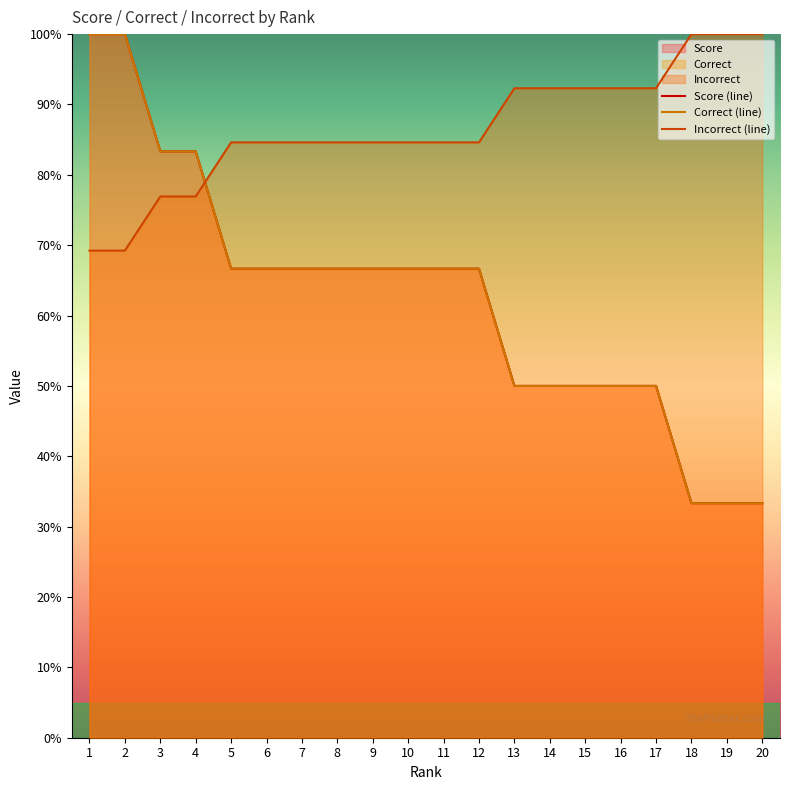

Rank the series by their maximum value, from highest to lowest.

Score (line), Correct (line), Incorrect (line)